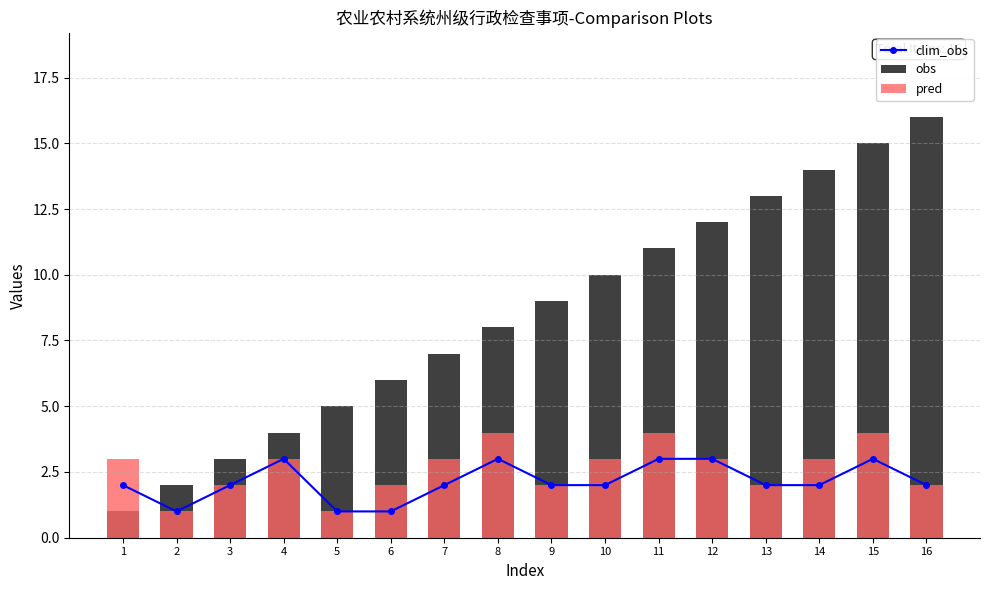

What value does the obs series have at 8?

8